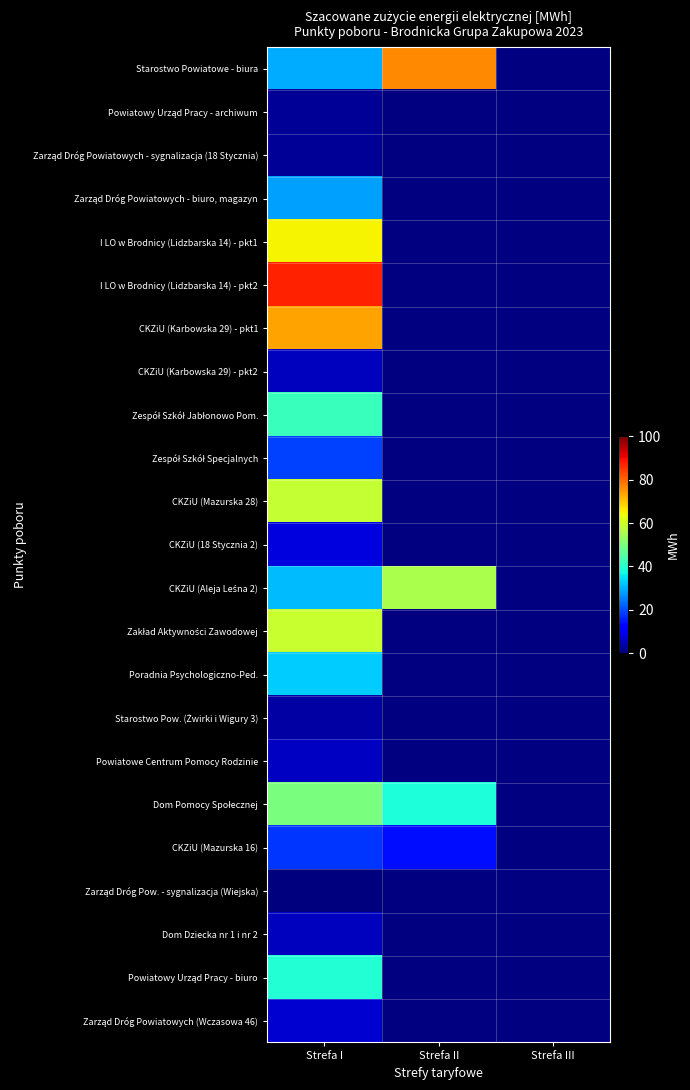

List the labels in order of CKZiU (18 Stycznia 2) value, largest first.

Strefa I, Strefa II, Strefa III